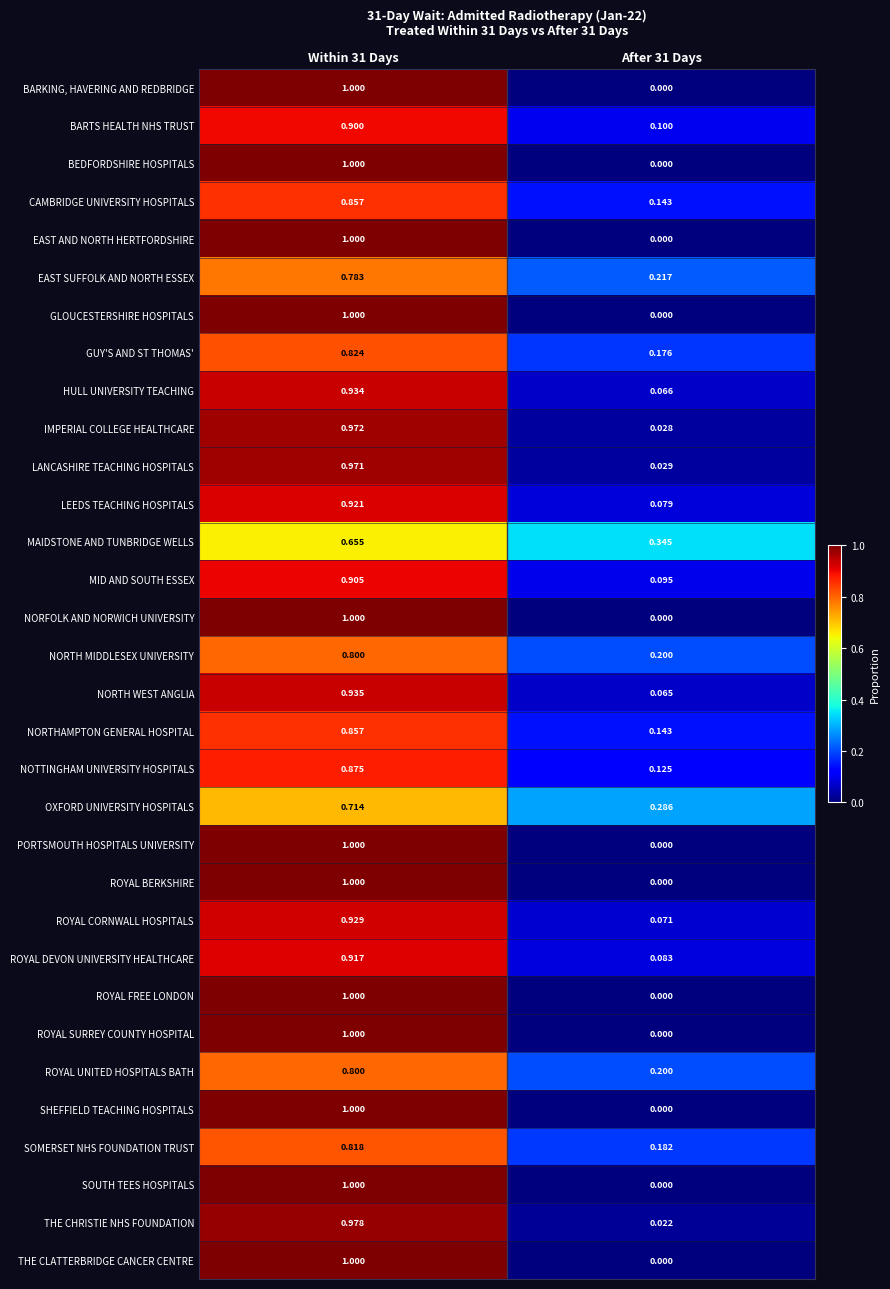

Is the value of MID AND SOUTH ESSEX at Within 31 Days greater than the value of IMPERIAL COLLEGE HEALTHCARE at After 31 Days?

Yes